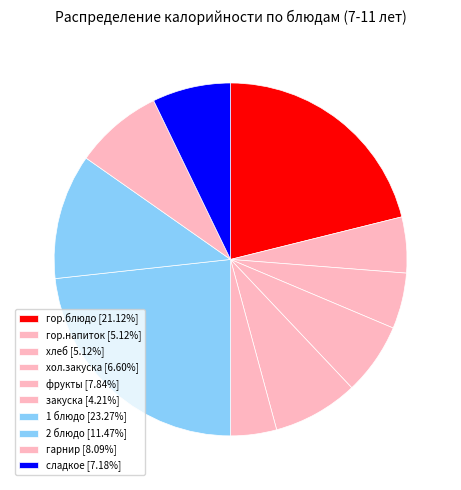

True or false: фрукты accounts for 8% of the total.

True